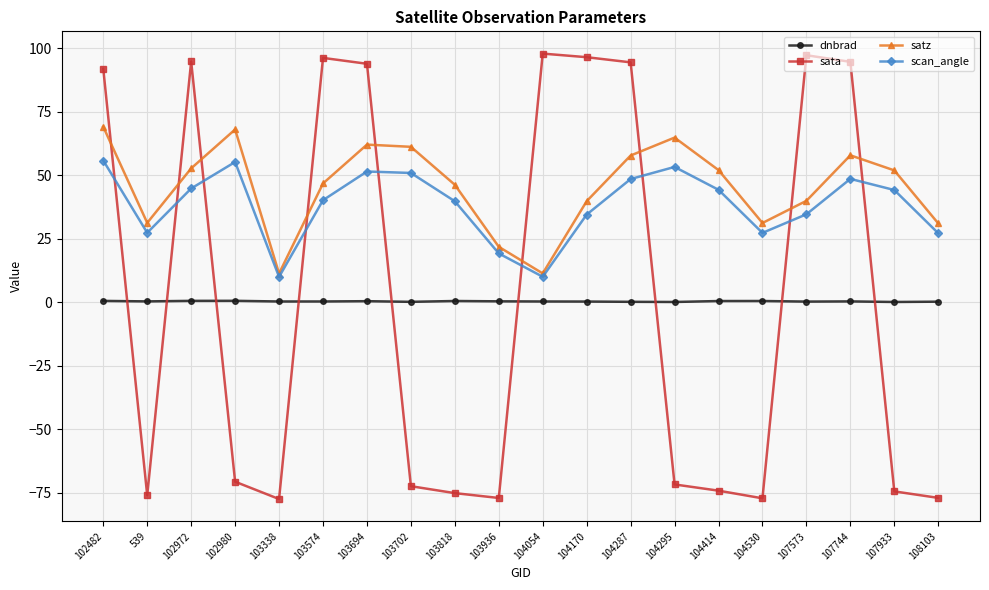

How many interior local valleys does the satz series have?

4